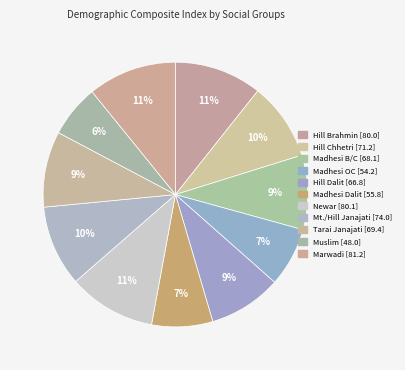

To the nearest percent, what is the difference between the largest and smallest slice percentages?

4%